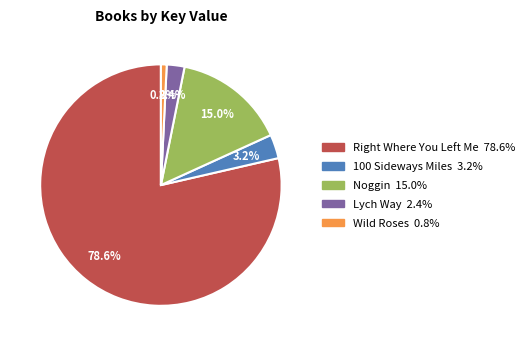

What is the smallest slice in the pie chart?

Wild Roses